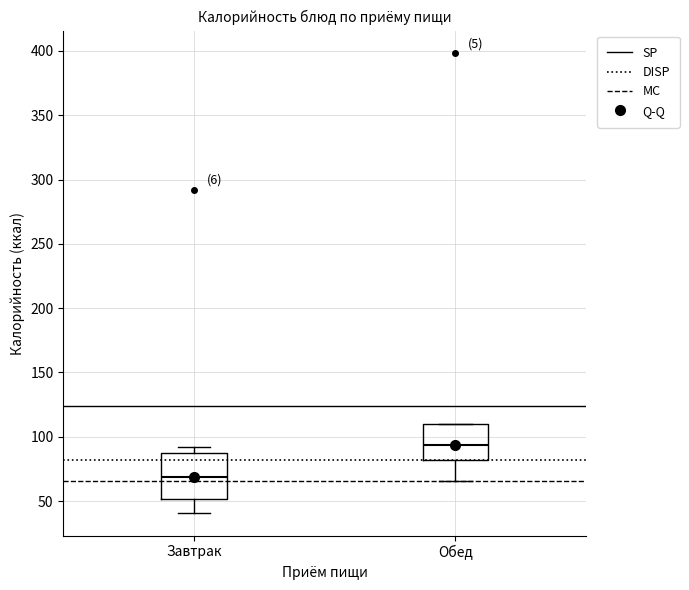

Which box is the tallest, from its lower edge to its upper edge?

Завтрак